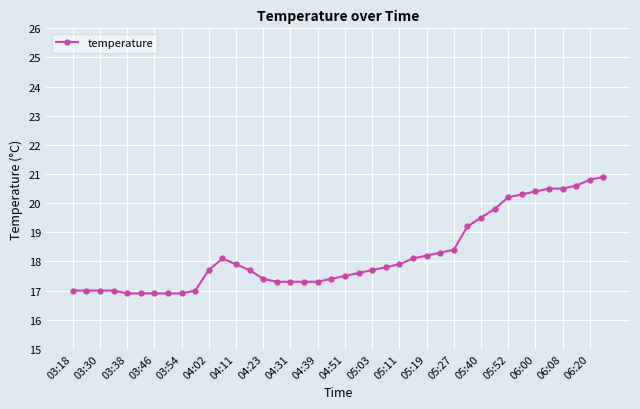

What is the value of the 2nd point from the left?

17.0